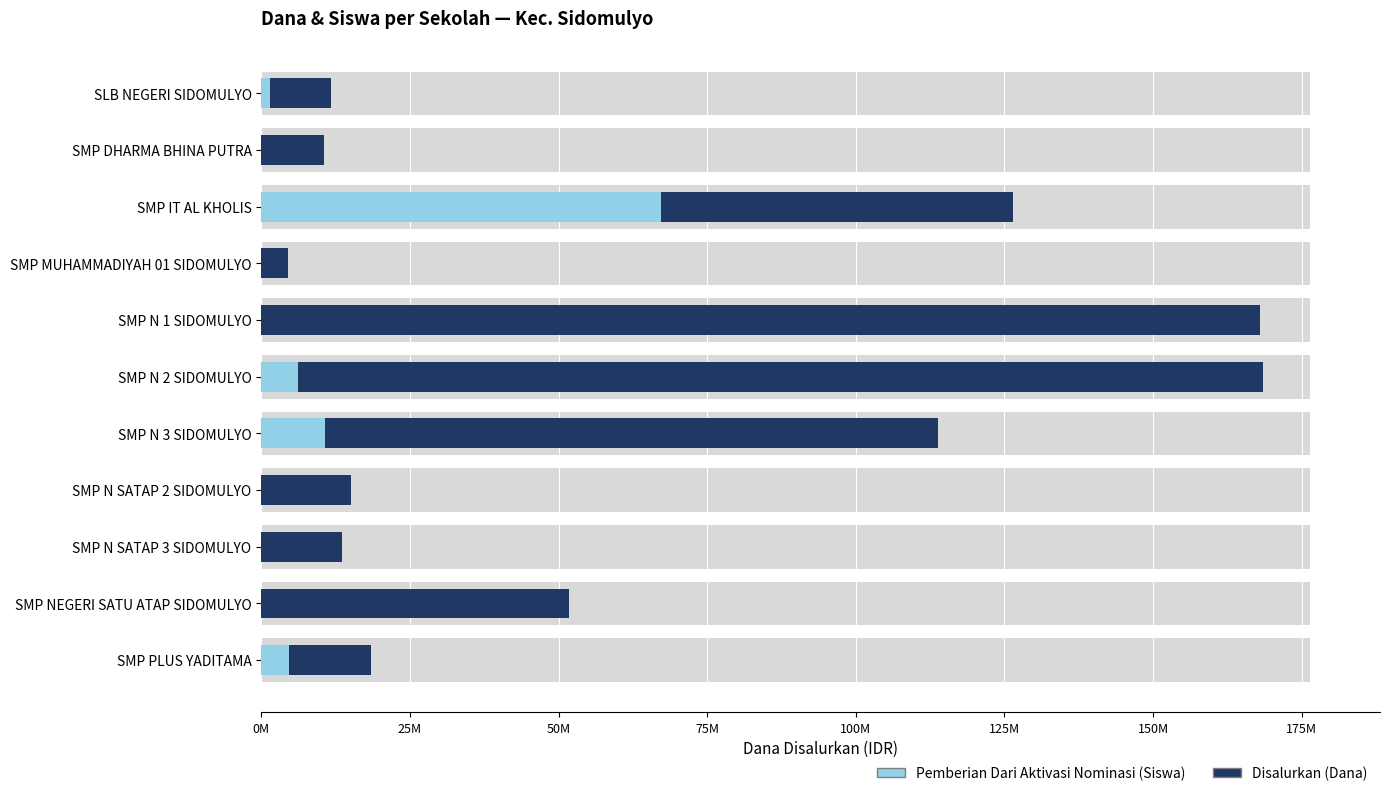

The value of Pemberian Dari Aktivasi Nominasi (Siswa) at SMP IT AL KHOLIS is 22601392.3. True or false?

False